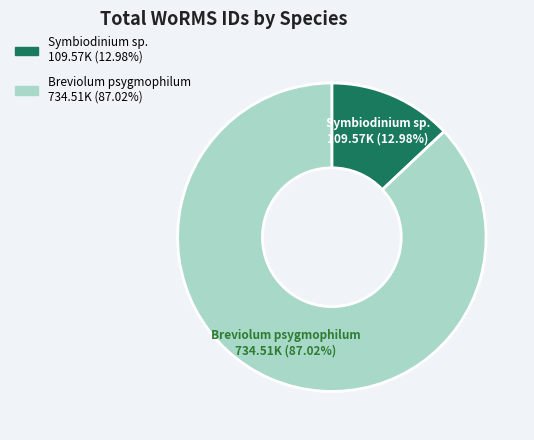

Which category has the biggest portion of the pie?

Breviolum psygmophilum